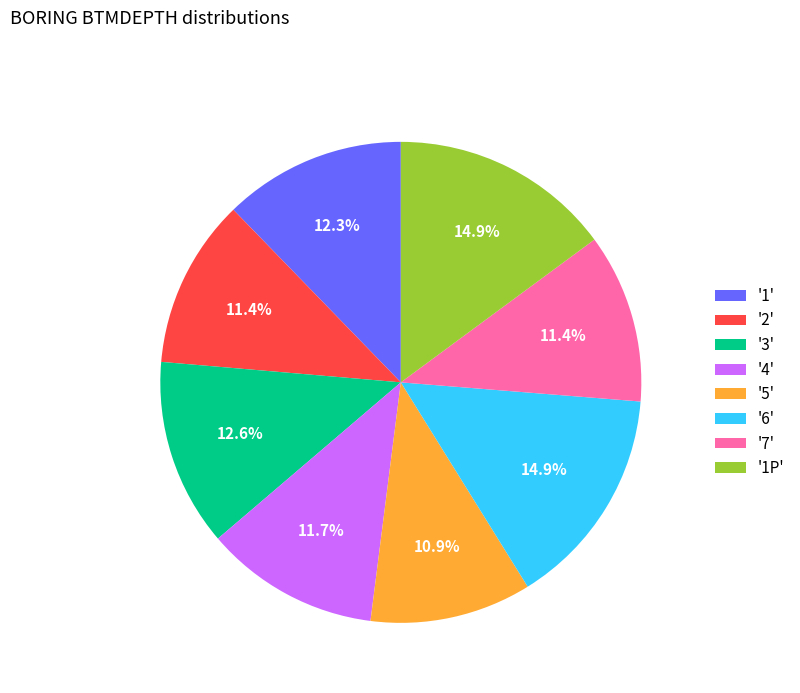

Does '1' account for over 50% of the chart?

No